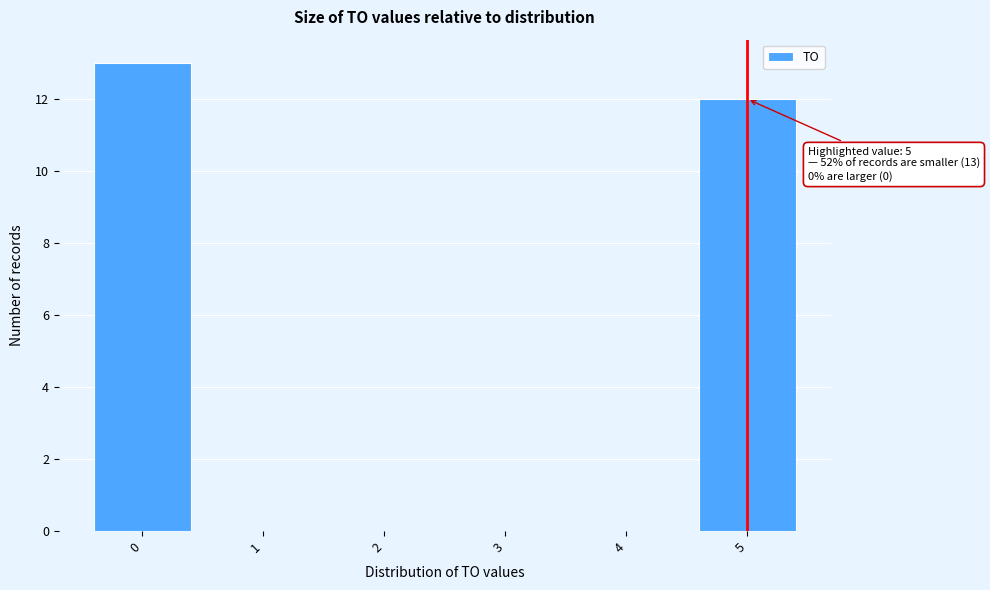

Over which range of the x-axis is the bar tallest?

-0.5 to 0.5